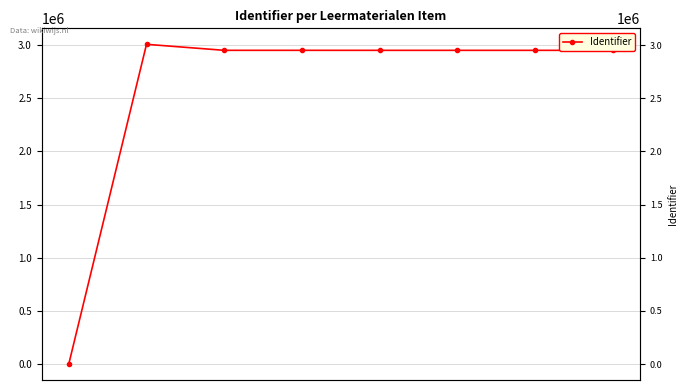

The value at 1 is 1031593. True or false?

False